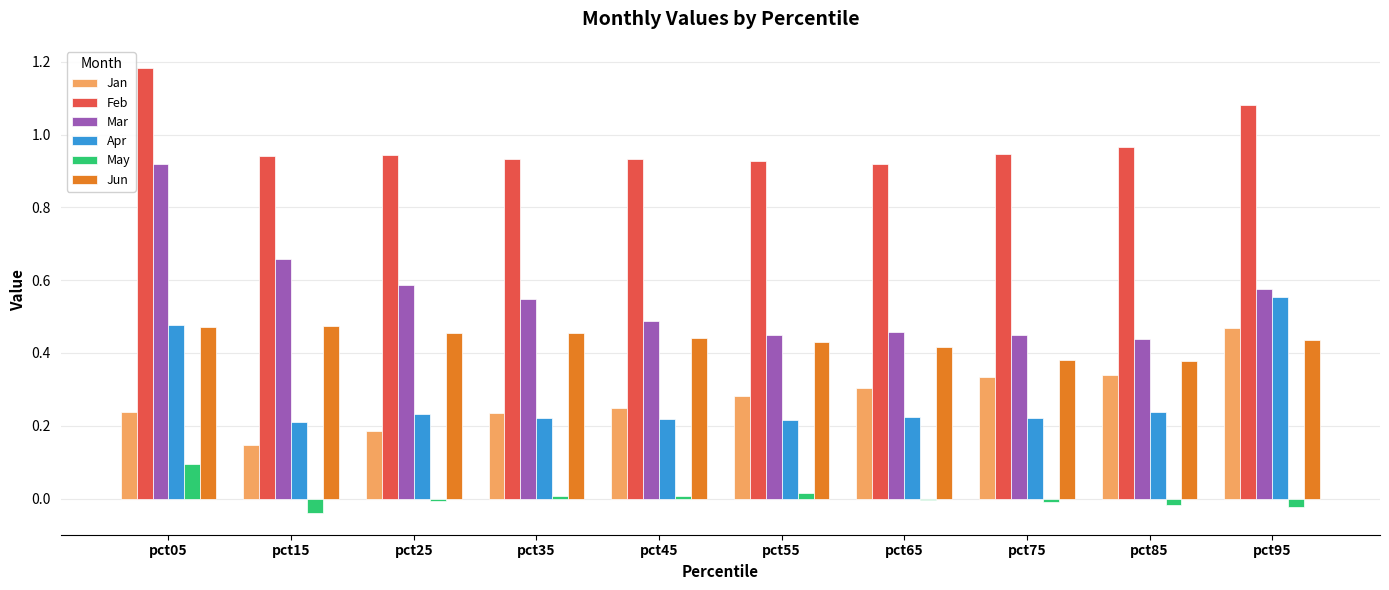

What is the sum of the Feb values at pct65 and pct25?

1.9